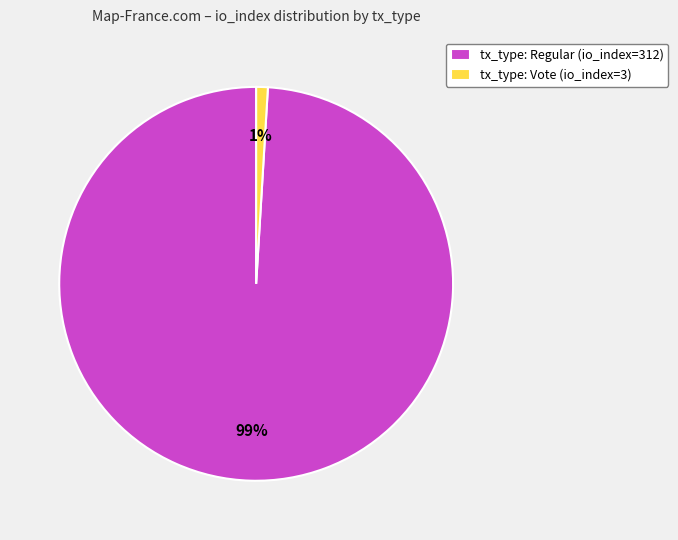

Which category accounts for the majority?

tx_type: Regular (io_index=312)